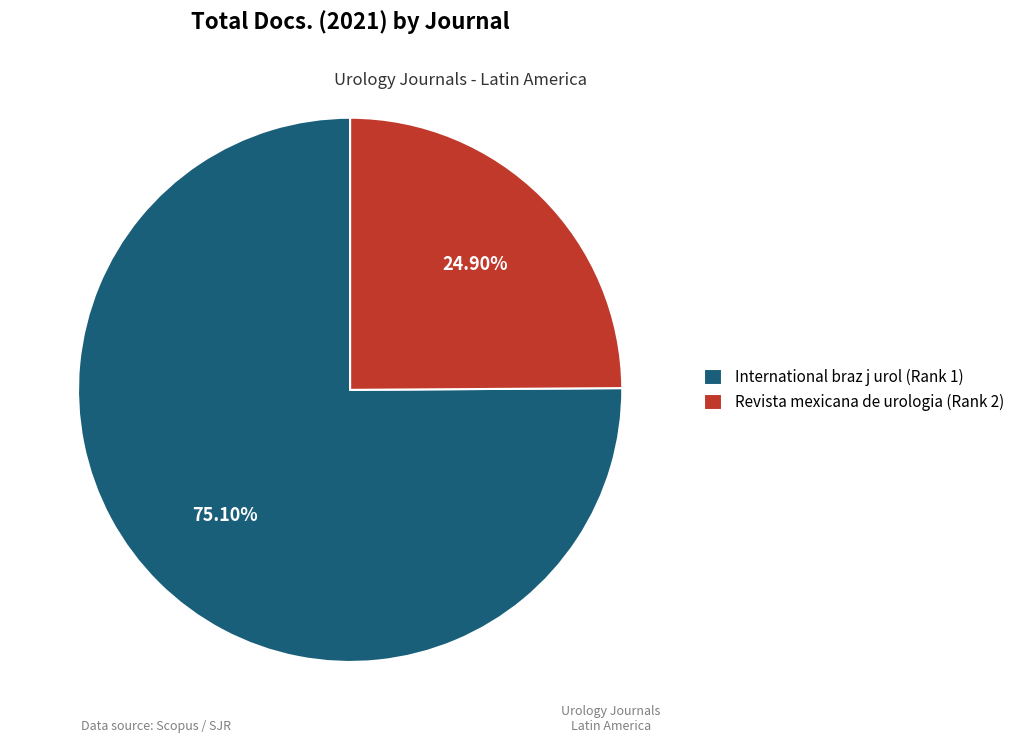

Which category has the biggest portion of the pie?

International braz j urol (Rank 1)